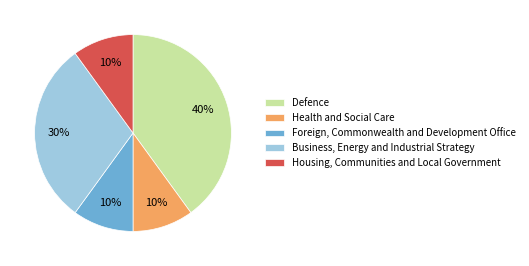

What percentage is the Health and Social Care slice, to the nearest percent?

10%